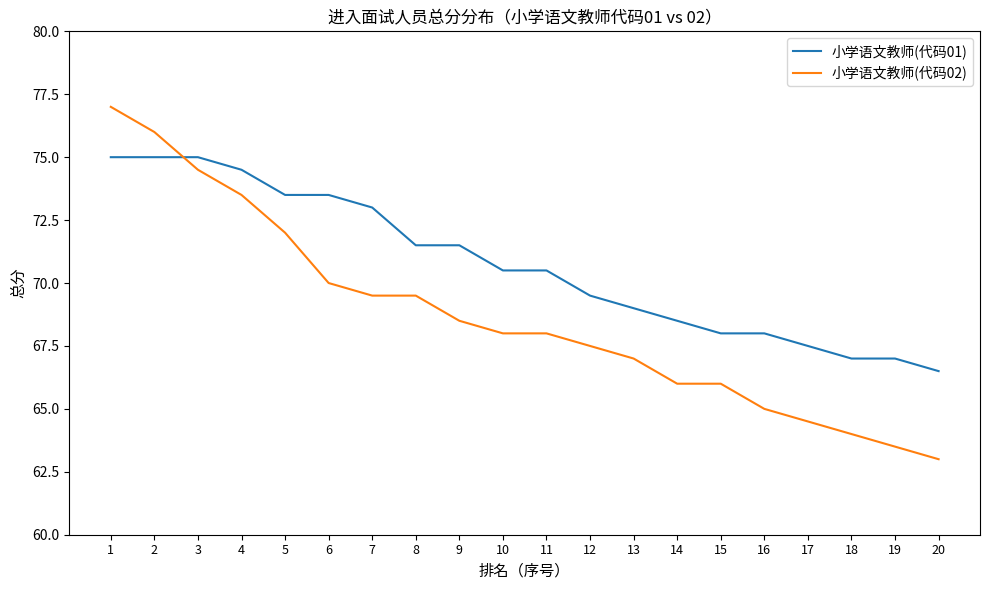

How many values in the 小学语文教师(代码01) series exceed 70?

11